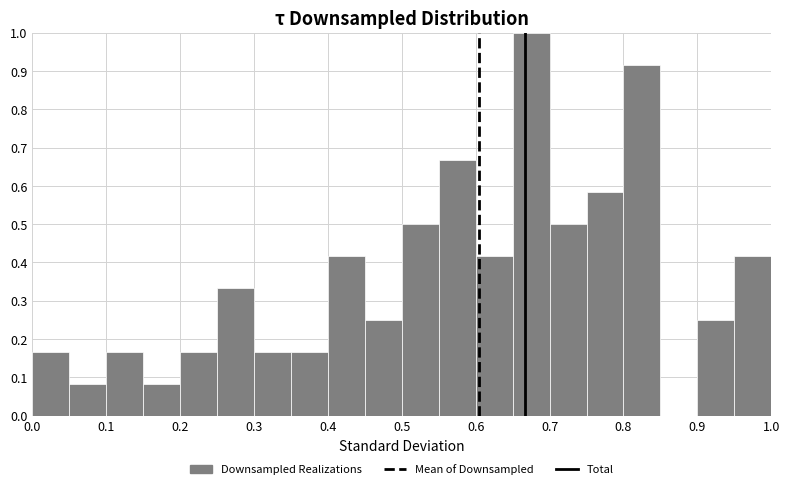

Reading left to right, transcribe this chart: for each bar, give the range it covers on the x-axis and its height. The values are not printed on the chart, so give them approximately, as read against the axis.

0.00 to 0.05: 0.17
0.05 to 0.10: 0.08
0.10 to 0.15: 0.17
0.15 to 0.20: 0.08
0.20 to 0.25: 0.17
0.25 to 0.30: 0.33
0.30 to 0.35: 0.17
0.35 to 0.40: 0.17
0.40 to 0.45: 0.42
0.45 to 0.50: 0.25
0.50 to 0.55: 0.50
0.55 to 0.60: 0.67
0.60 to 0.65: 0.42
0.65 to 0.70: 1.00
0.70 to 0.75: 0.50
0.75 to 0.80: 0.58
0.80 to 0.85: 0.92
0.85 to 0.90: 0
0.90 to 0.95: 0.25
0.95 to 1.00: 0.42